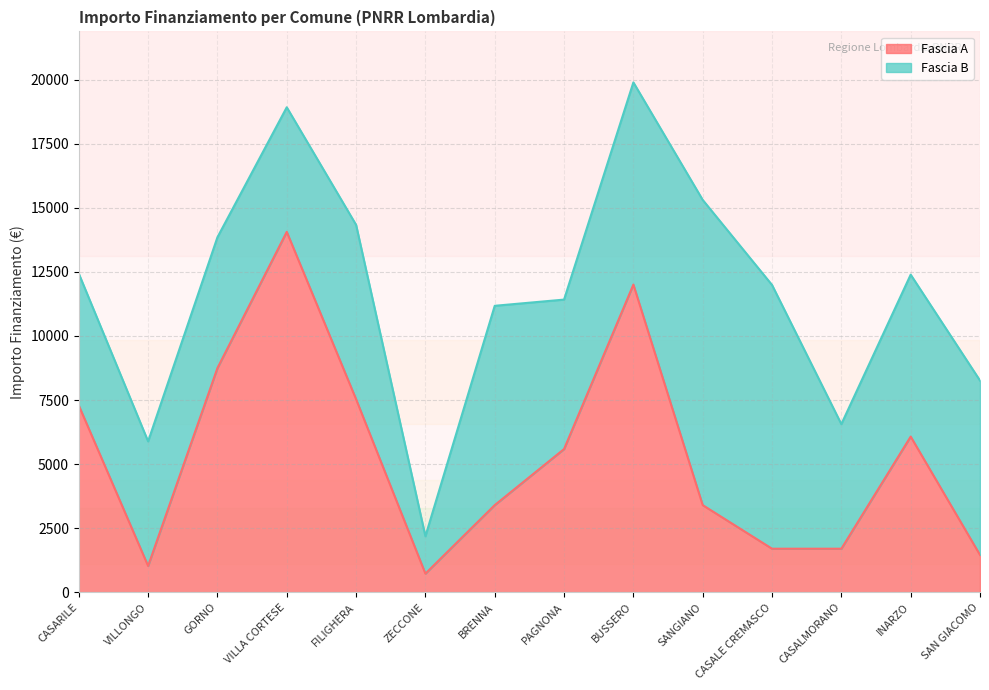

What is the label of the 14th point from the right?

CASARILE